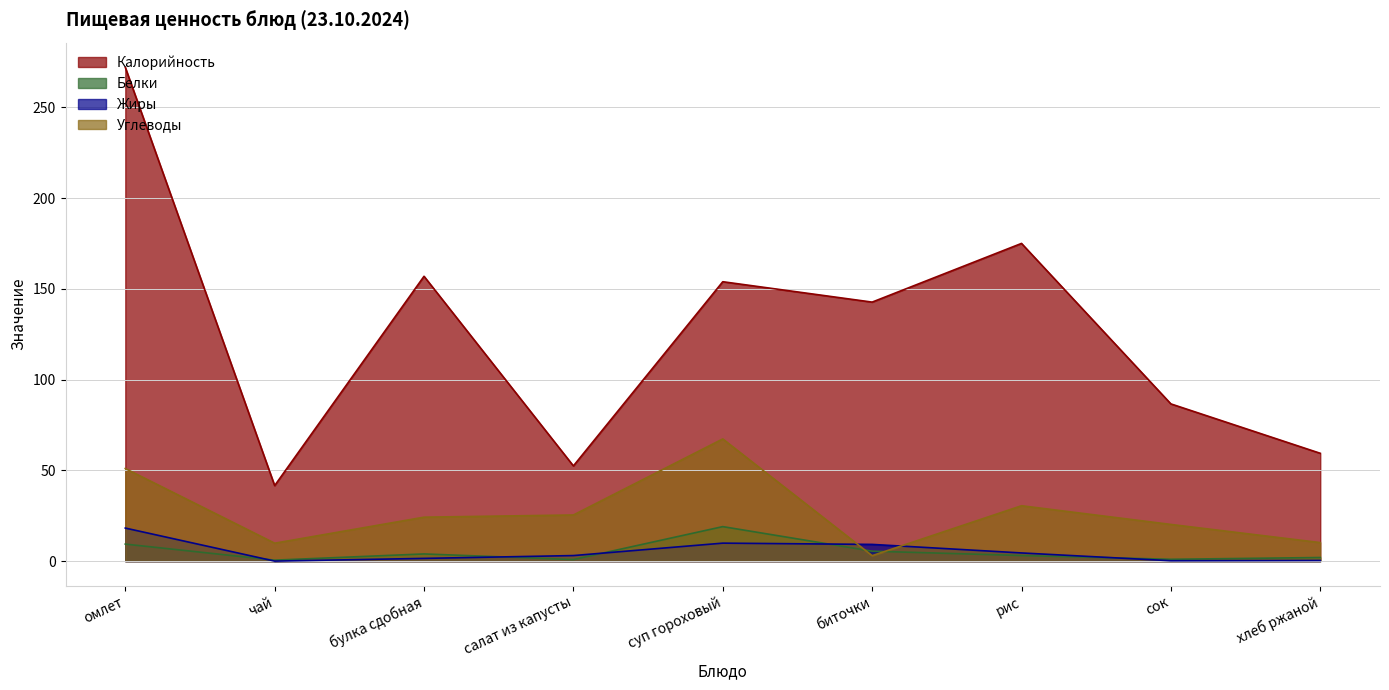

List the labels in order of Калорийность value, smallest first.

чай, салат из капусты, хлеб ржаной, сок, биточки, суп гороховый, булка сдобная, рис, омлет